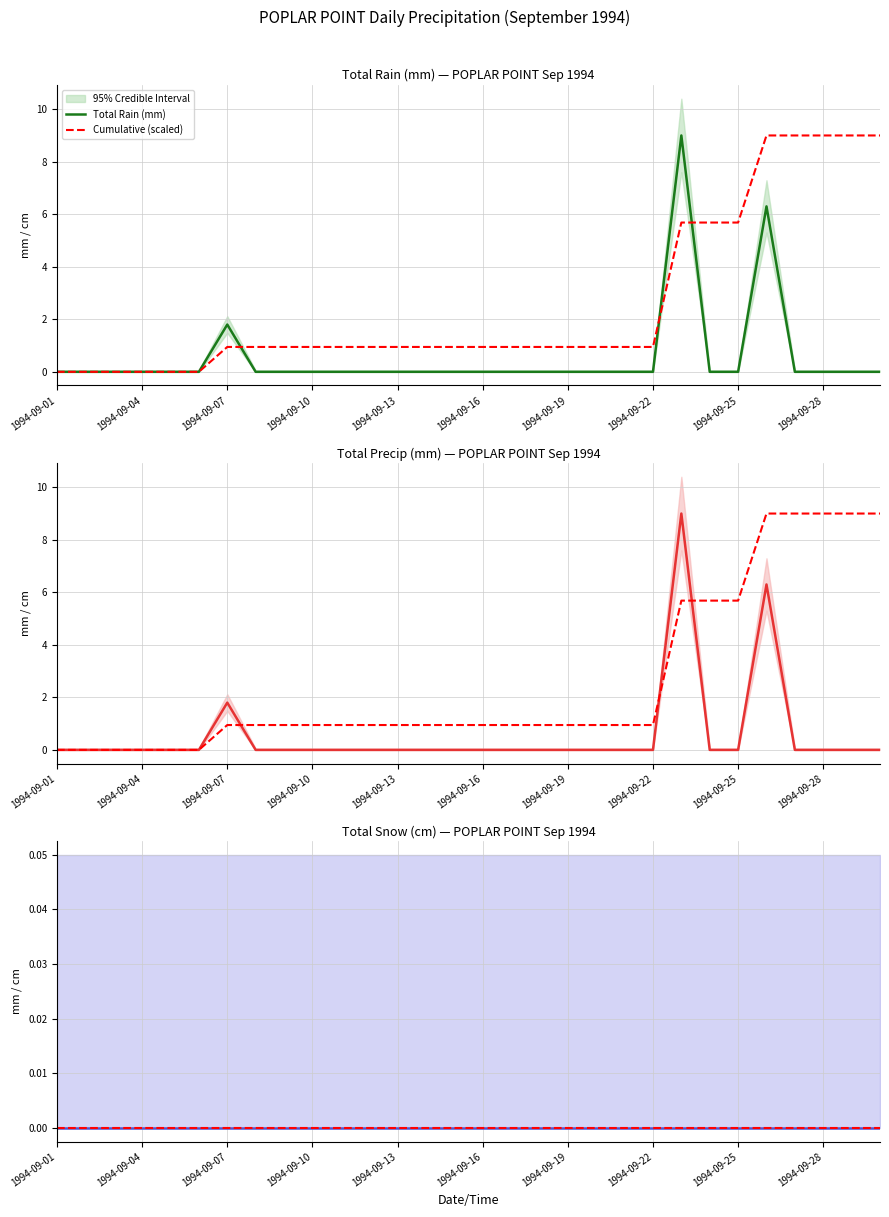

Which has a higher value, 22 or 27?

22